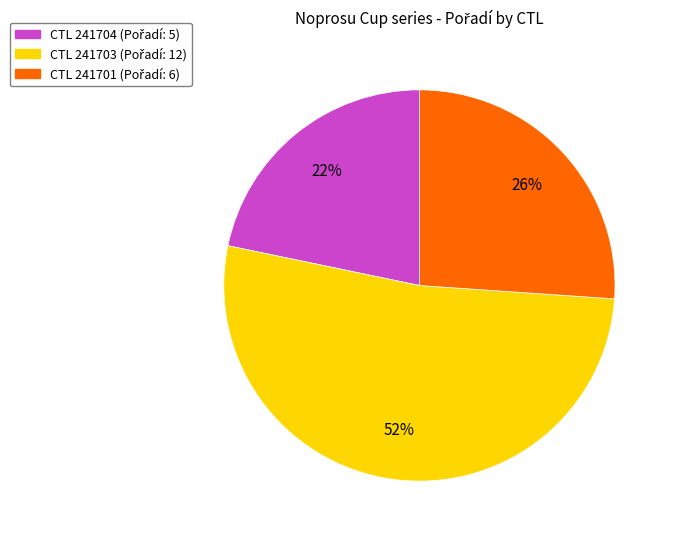

Is there any slice that represents more than half of the pie?

Yes